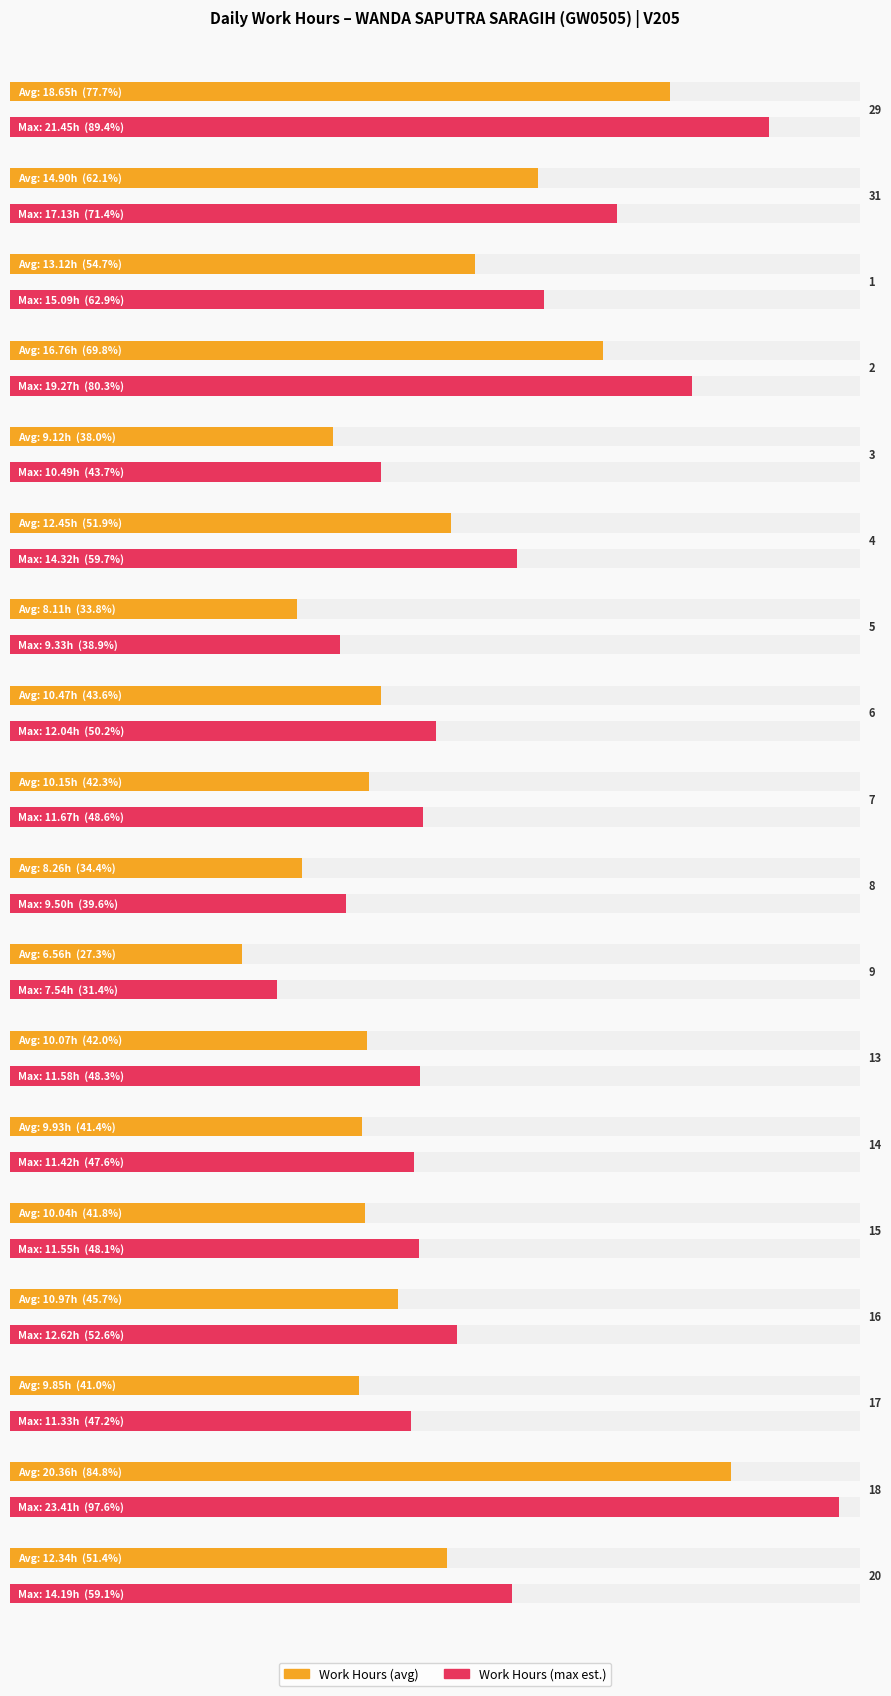

List the labels in order of Low (hours) value, smallest first.

9, 5, 8, 3, 17, 14, 15, 13, 7, 6, 16, 20, 4, 1, 31, 2, 29, 18